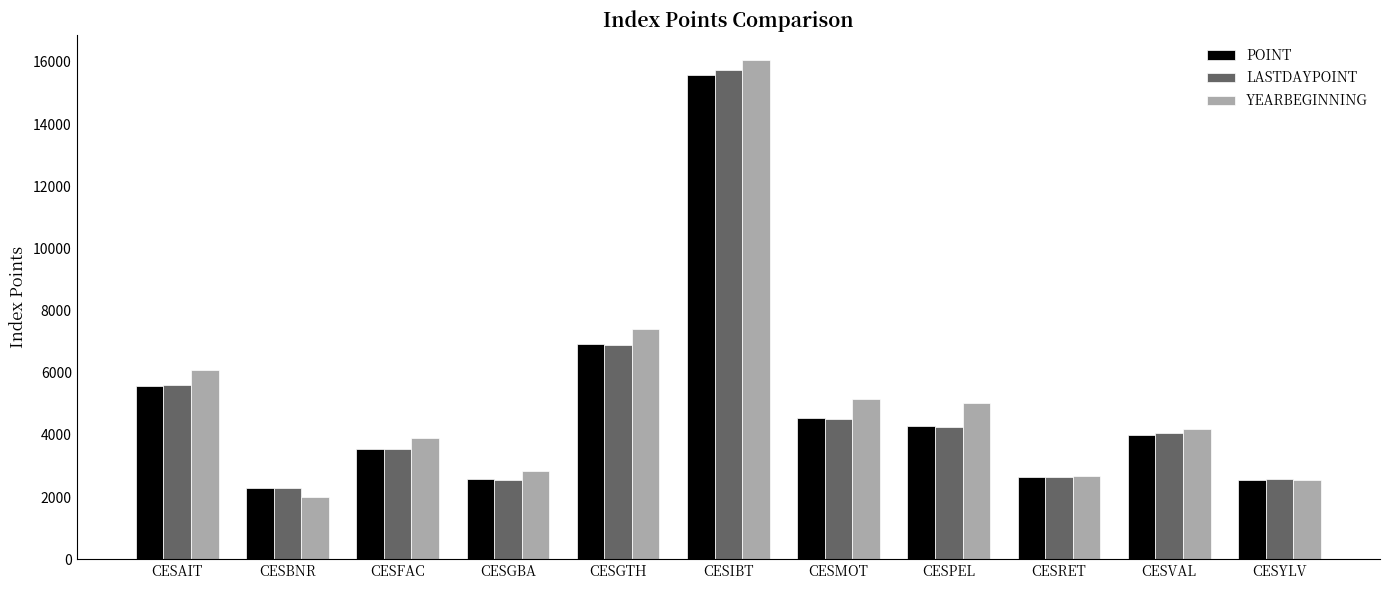

Which series changed the most between CESAIT and CESPEL?

LASTDAYPOINT